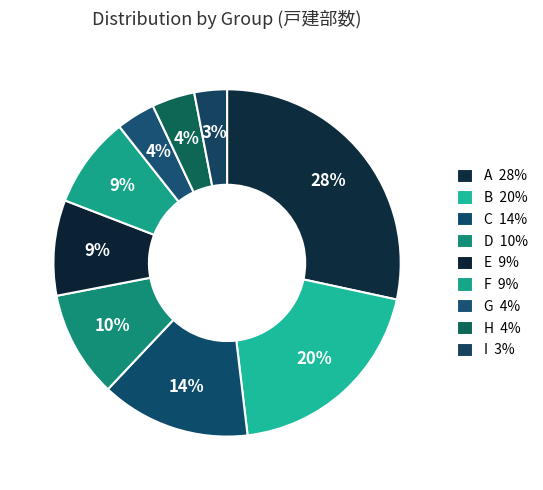

How many slices are in this pie chart?

9